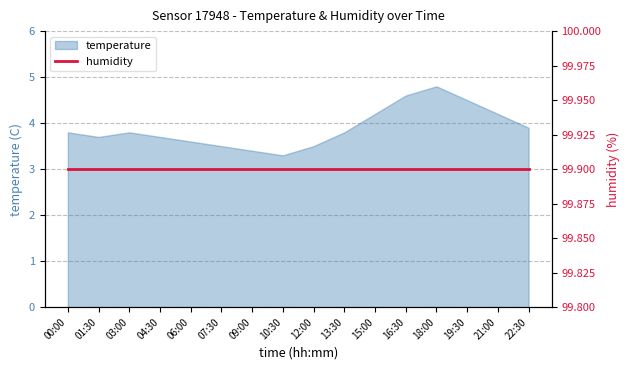

Rank the categories by value from lowest to highest.

10:30, 09:00, 07:30, 12:00, 06:00, 01:30, 04:30, 00:00, 03:00, 13:30, 22:30, 15:00, 21:00, 19:30, 16:30, 18:00